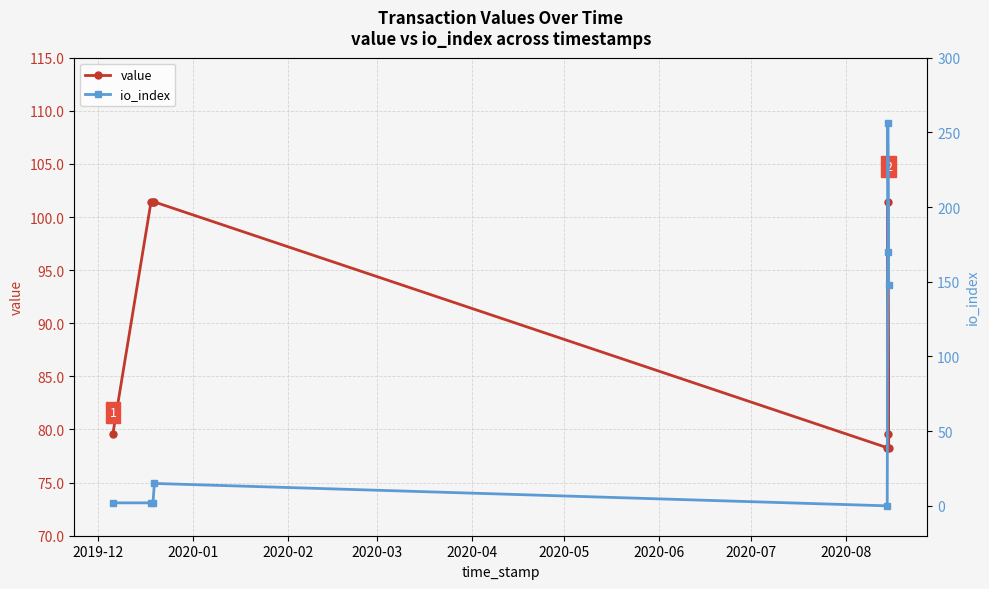

What is the average value of the value series?

90.2